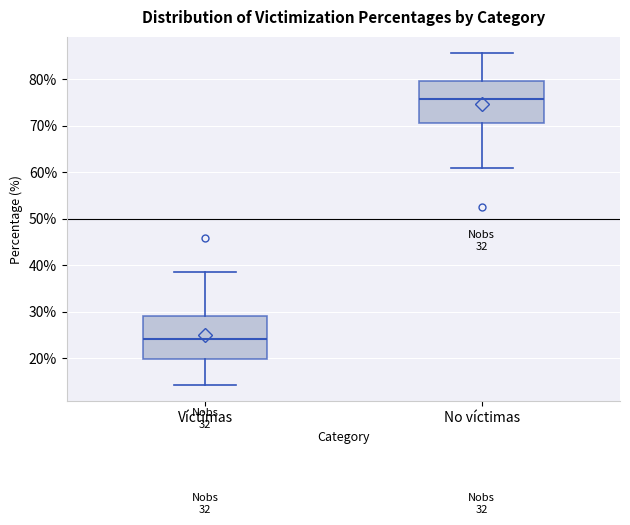

Which box's median line is the lowest?

Víctimas